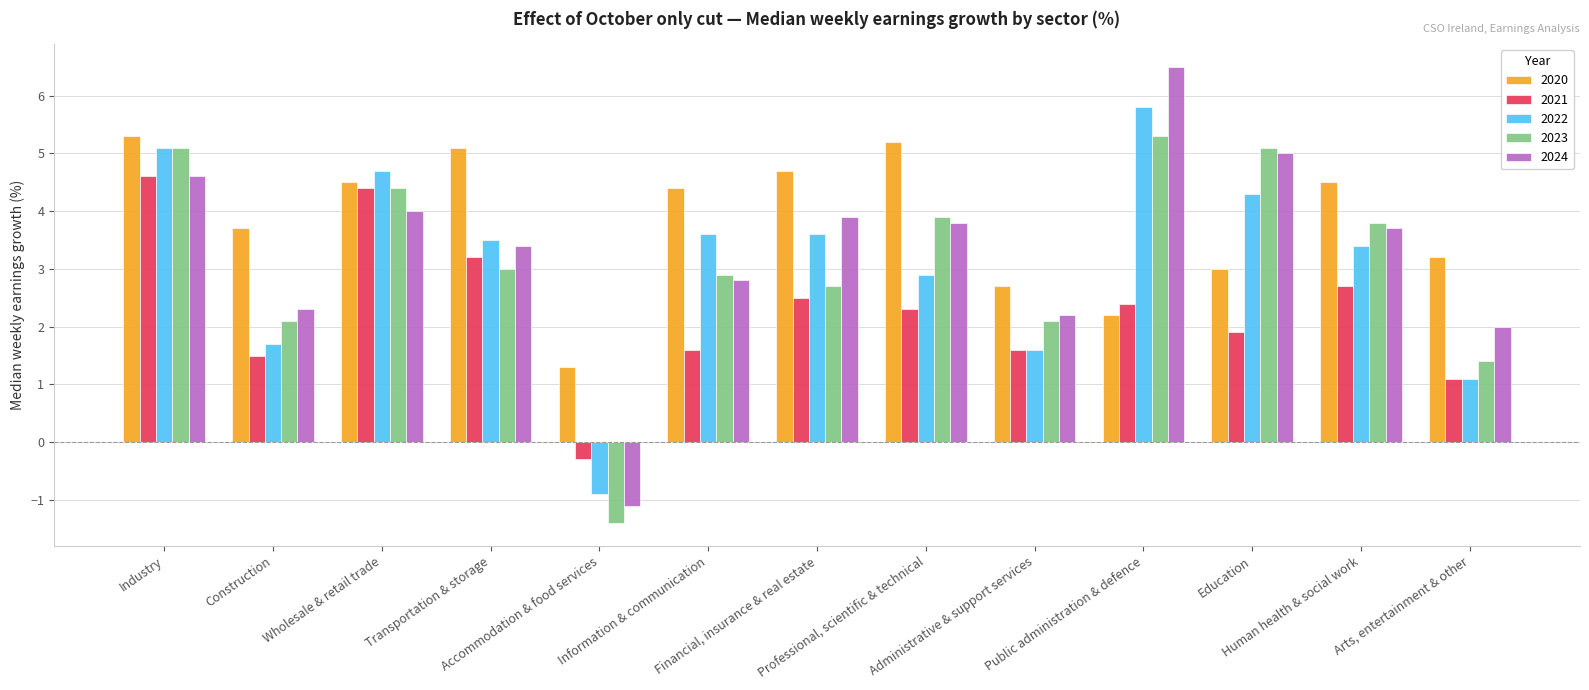

Which category has the highest value in the 2022 series?

Public administration & defence